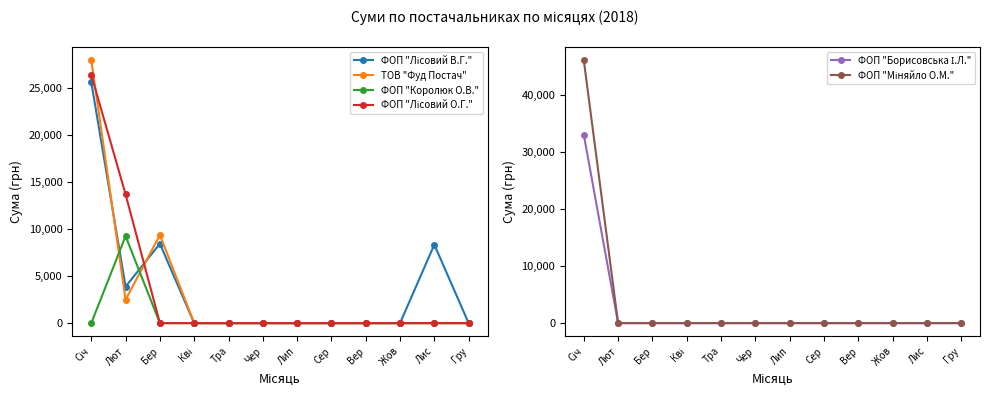

The ФОП "Борисовська І.Л." series shows 0.0 at Тра. True or false?

True